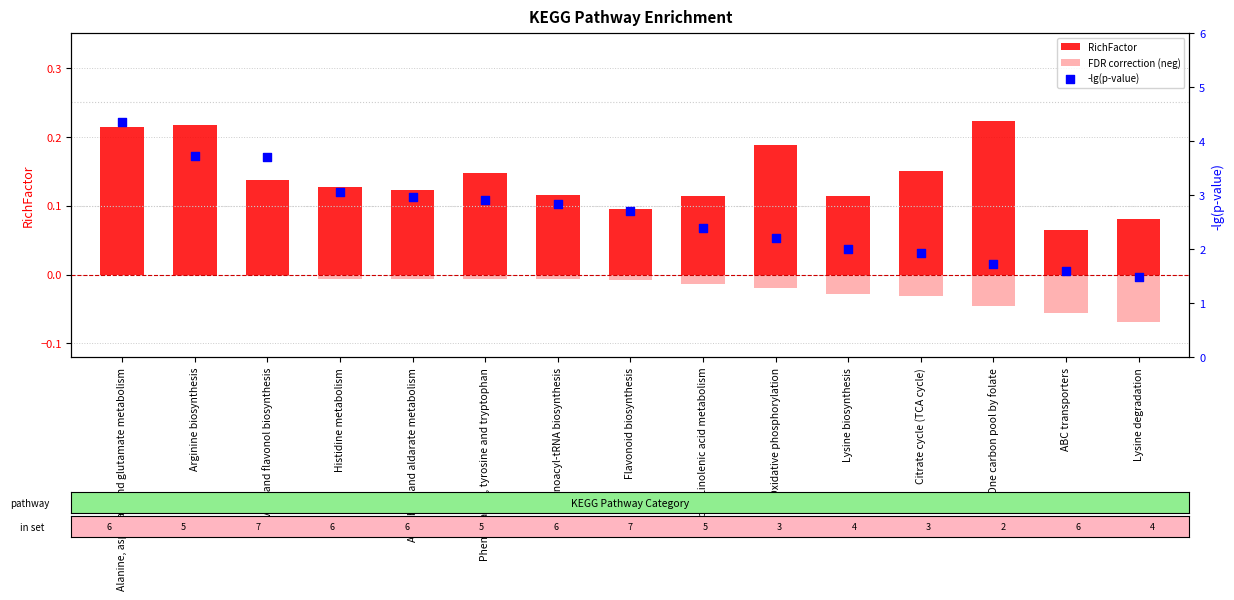

At how many categories does at least one series exceed 1?

15